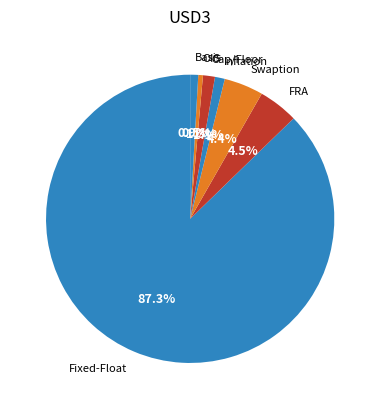

Between Cap/Floor and OIS, which is larger?

Cap/Floor